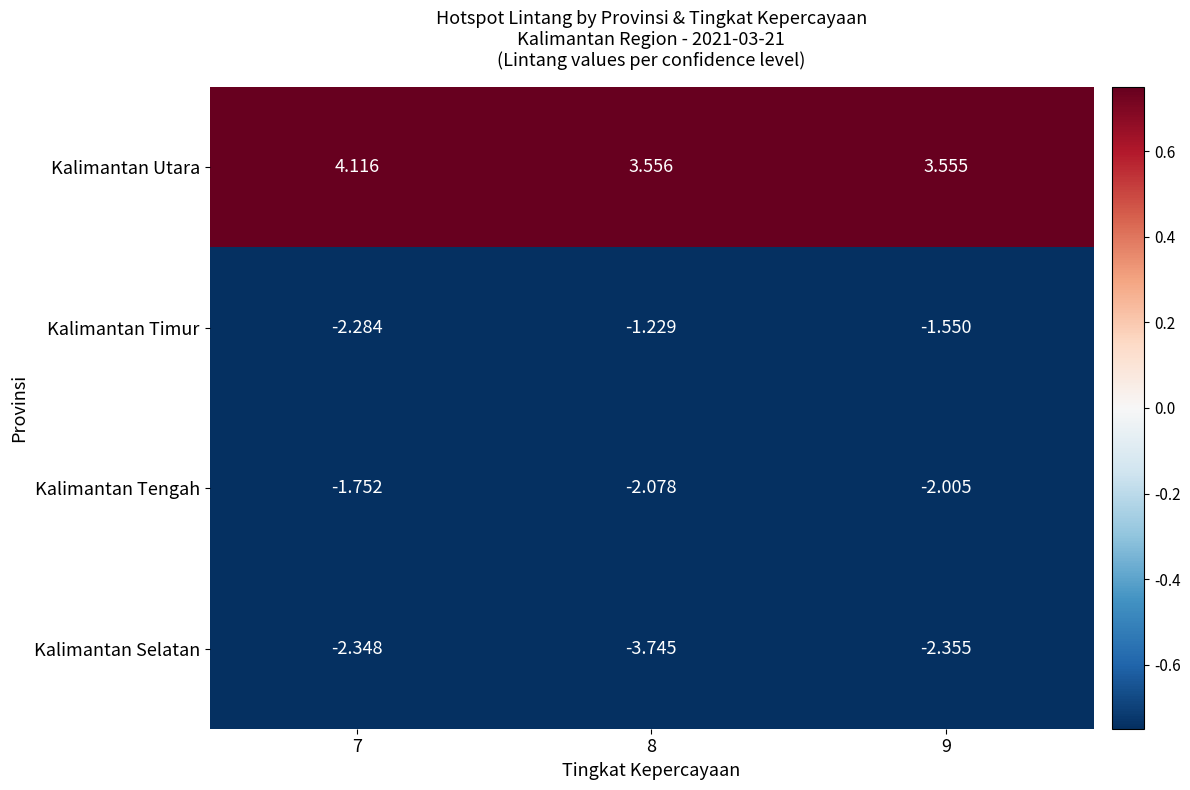

Which series has the widest spread of values?

Kalimantan Selatan